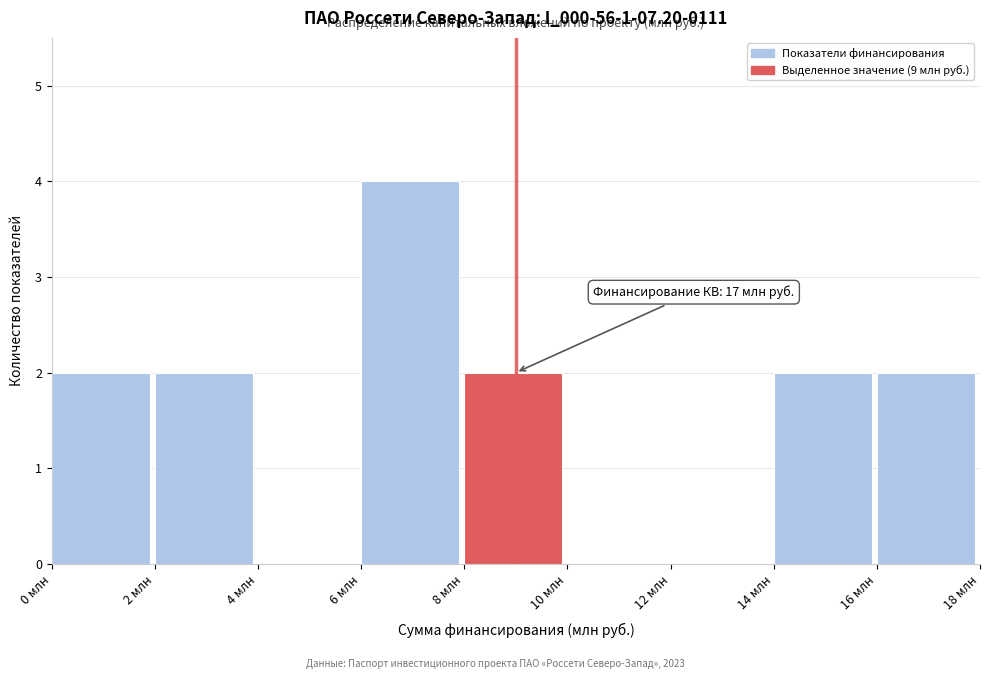

Over which range of the x-axis is the bar tallest?

6 to 8